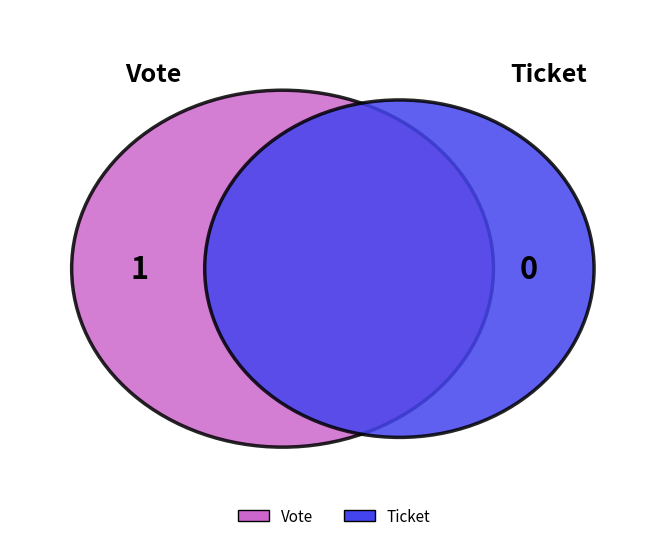

To the nearest percent, what is the difference between the Ticket and Vote slice percentages?

100%